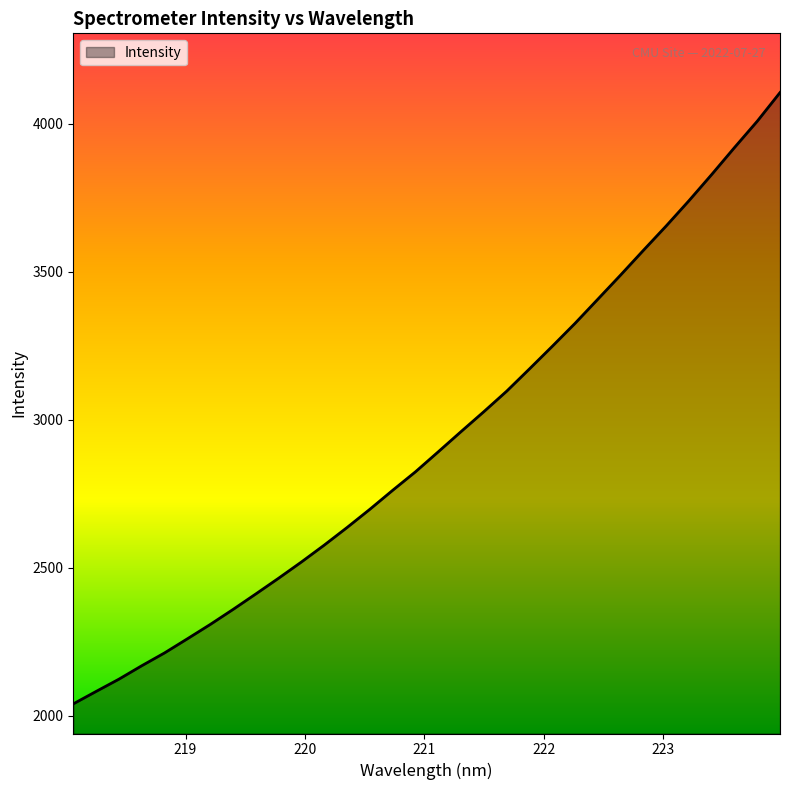

What is the smallest value displayed?

2040.7